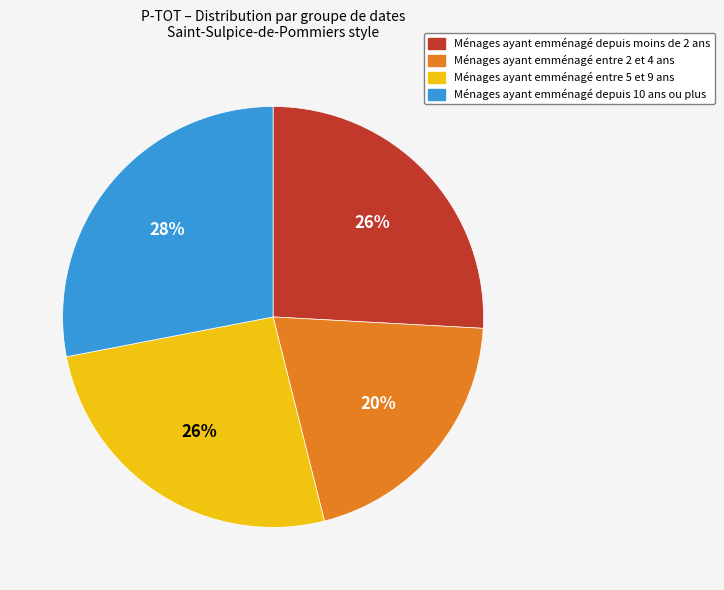

To the nearest percent, what percentage of the pie is Ménages ayant emménagé depuis 10 ans ou plus?

28%